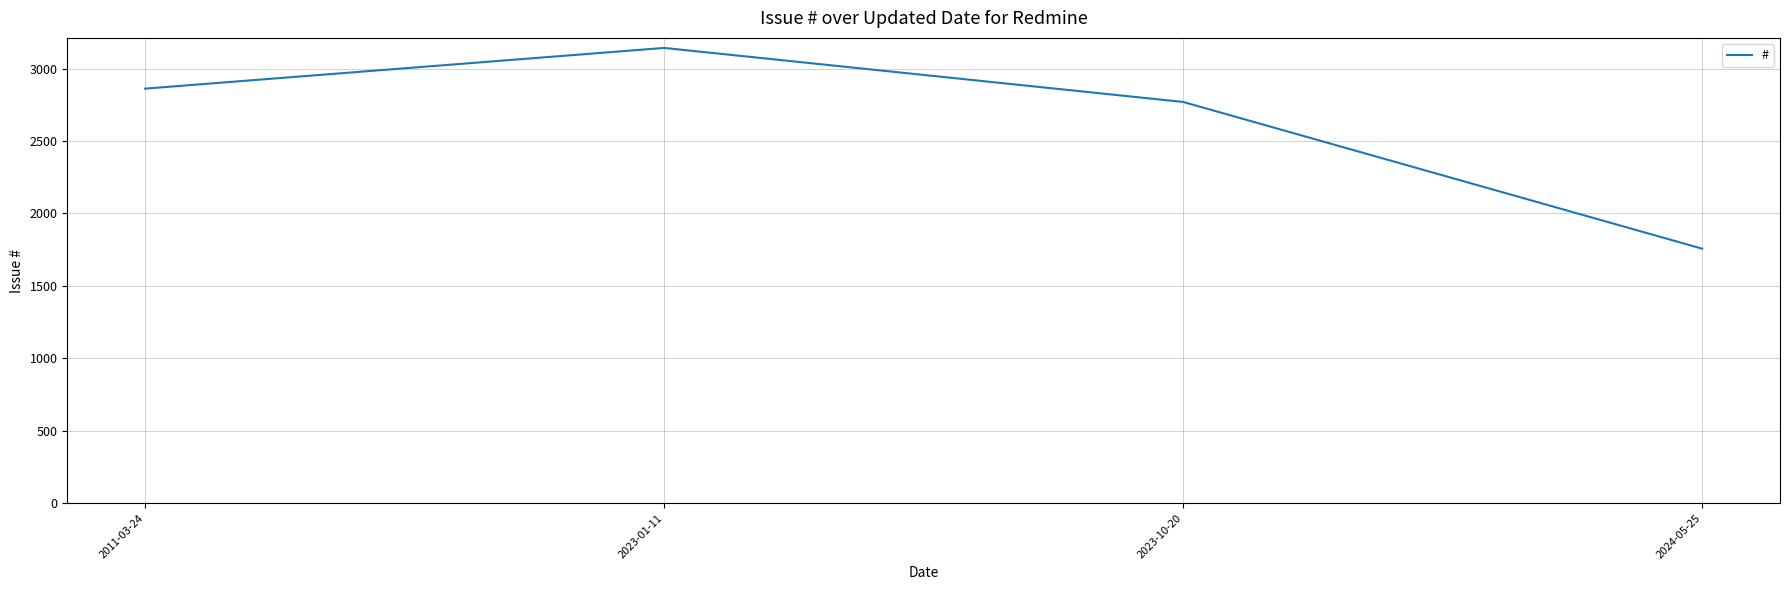

Approximately how many times larger is the value at 2023-10-20 compared to 2023-01-11?

0.9